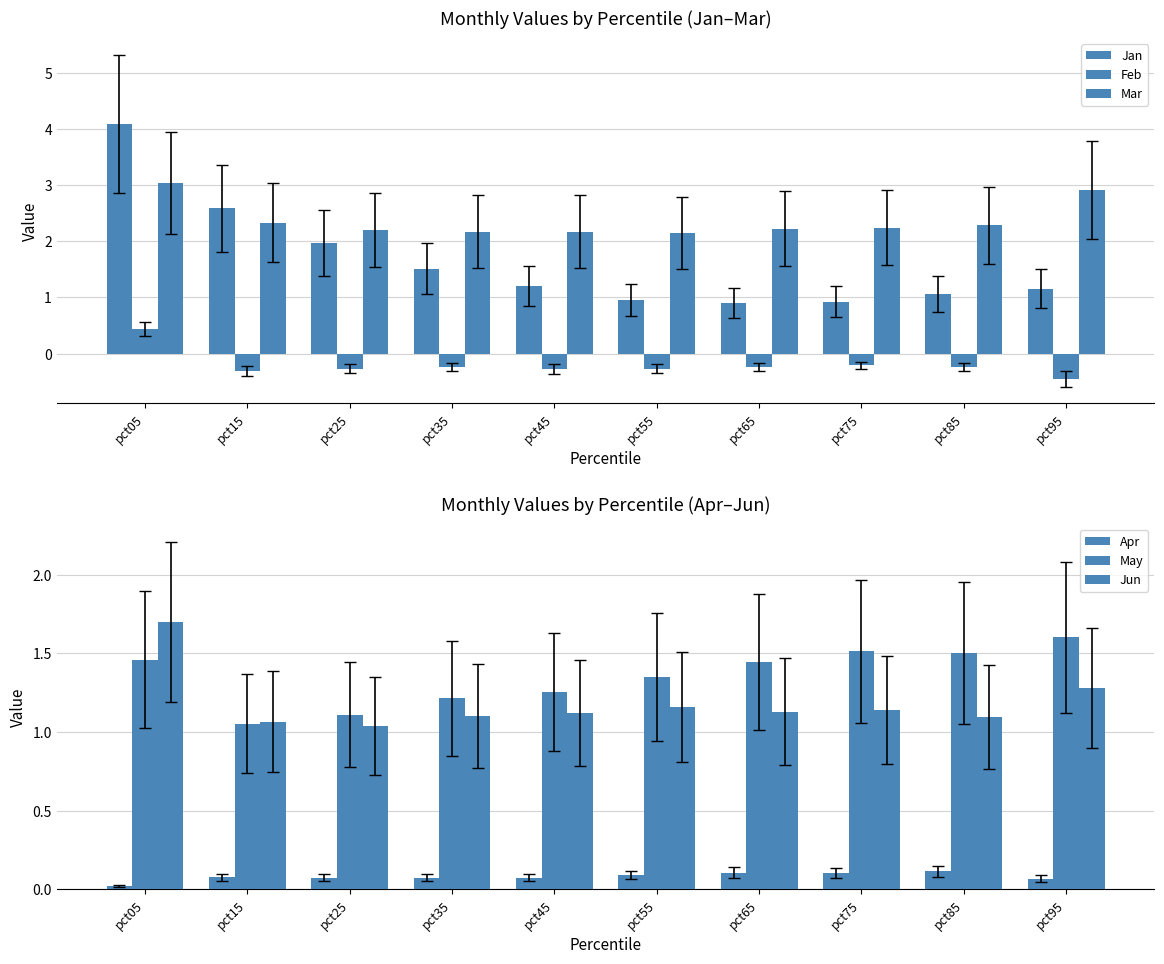

True or false: May has a value of 0.4 at pct95.

False